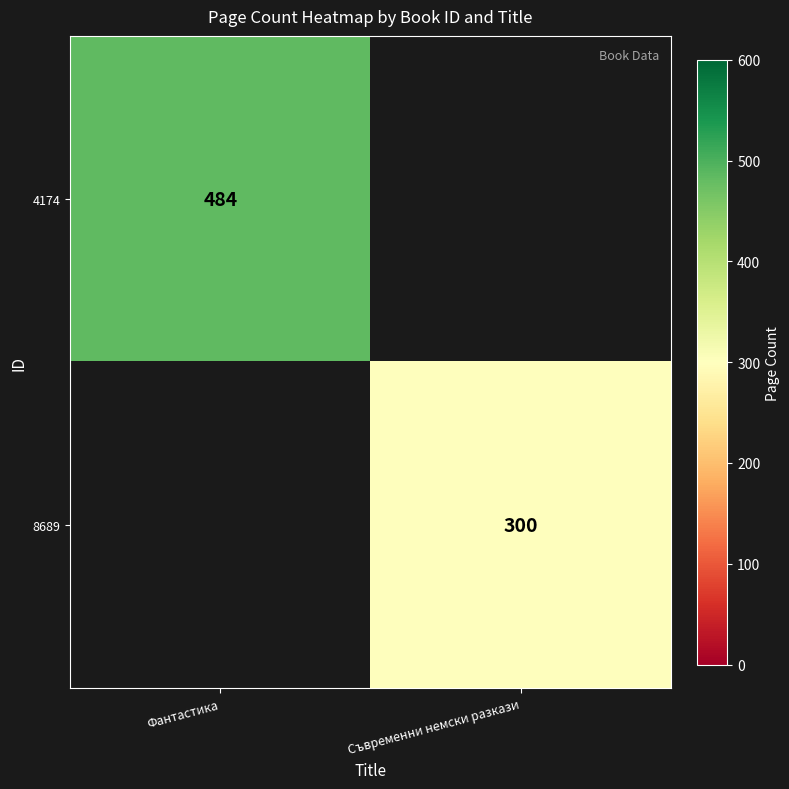

What is the greatest value displayed?

484.0